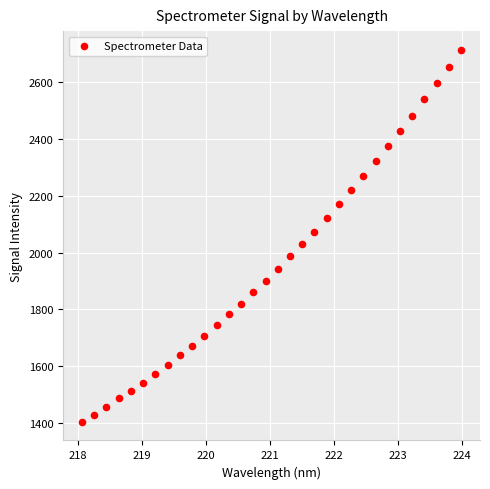

What is the range of Y values (max minus min)?

1311.6